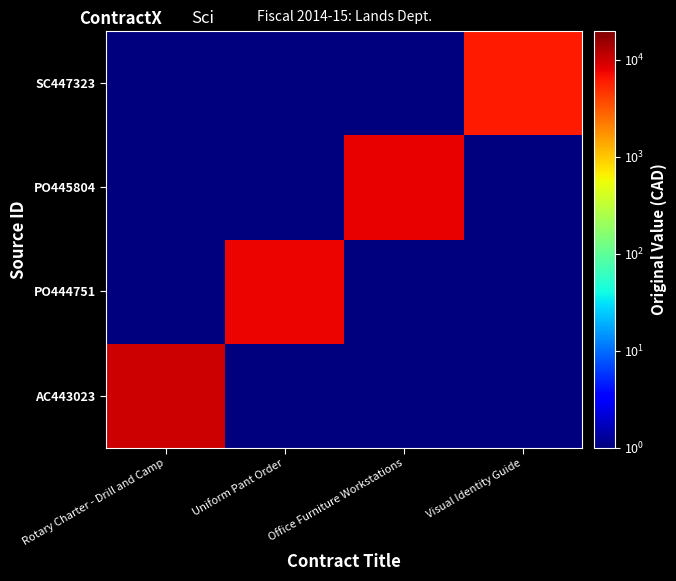

At which category does the chart reach its peak across all series?

Rotary Charter - Drill and Camp